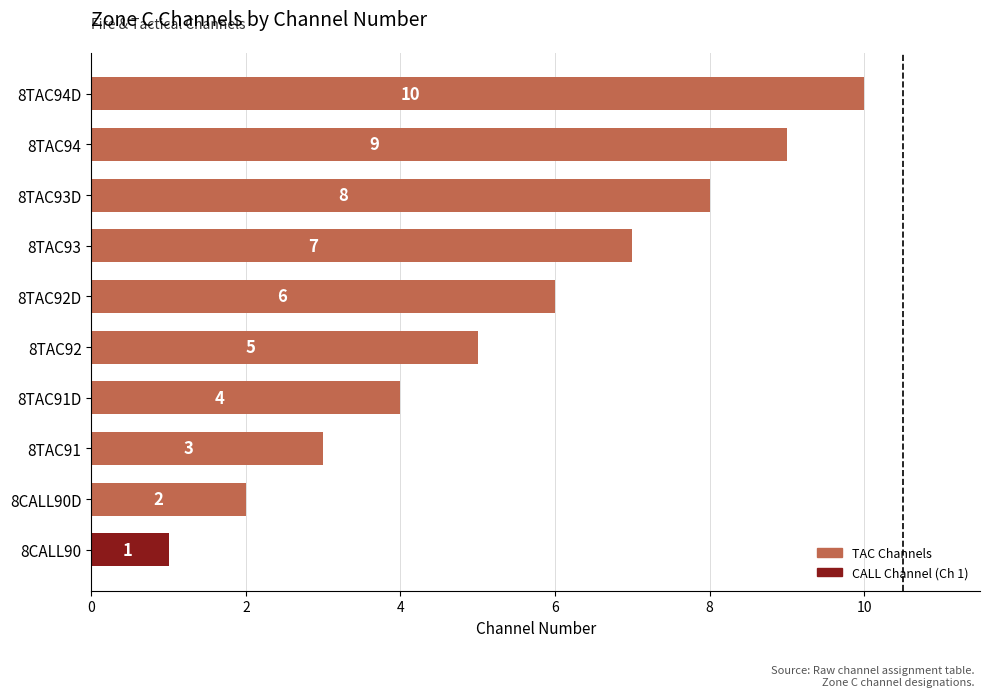

The value at 8TAC92D is 6. True or false?

True